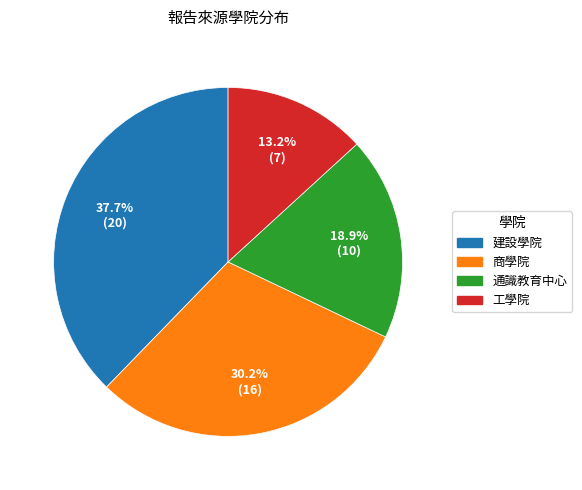

What is the ratio of the value at 工學院 to the value at 通識教育中心?

0.7